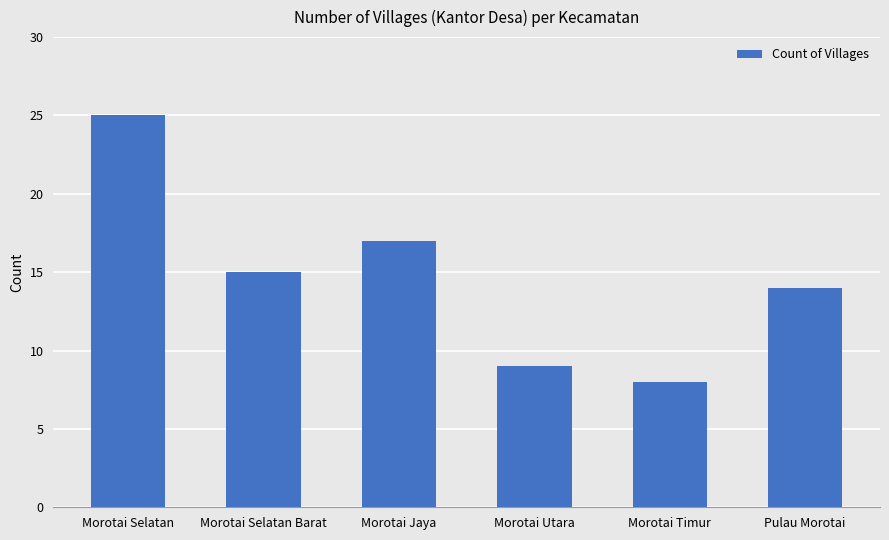

Read the value at Morotai Selatan, to the nearest 5.

25